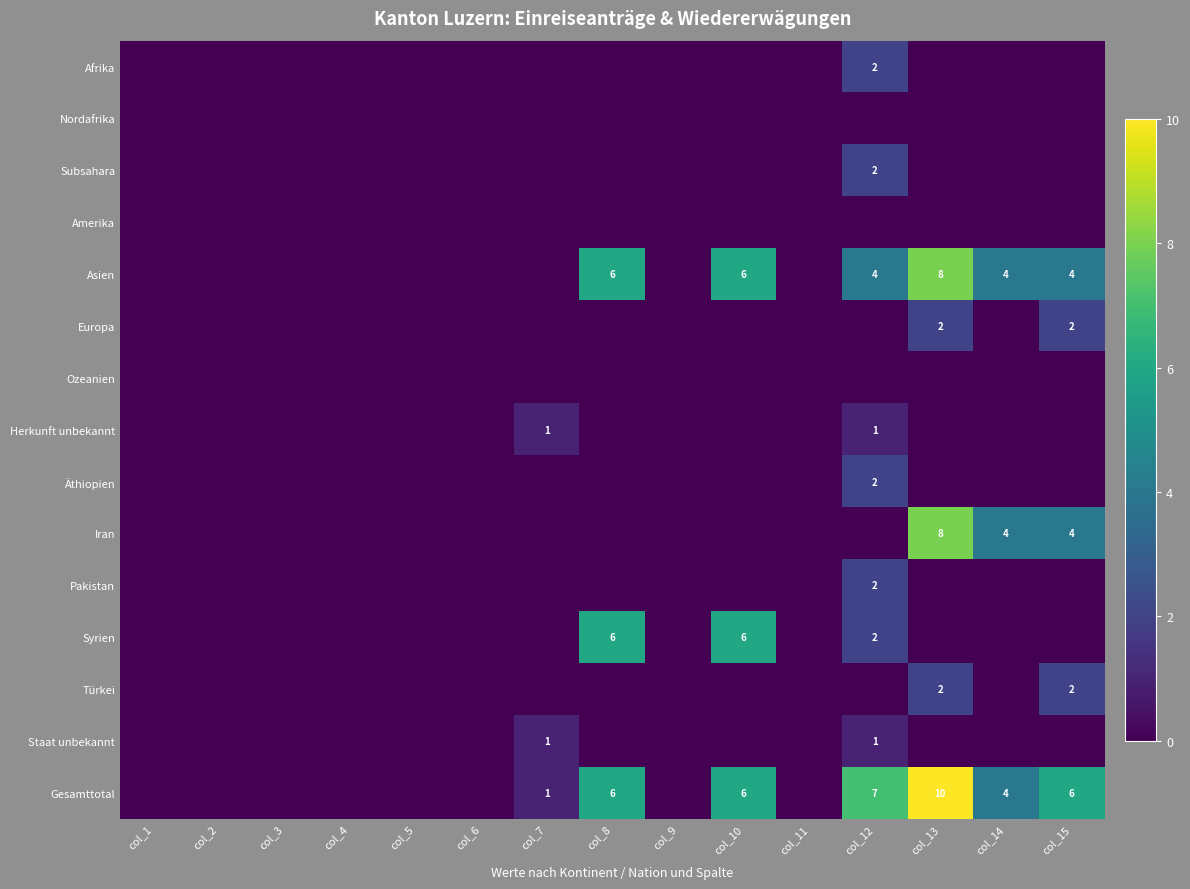

What is the difference between the highest and lowest values at col_8?

6